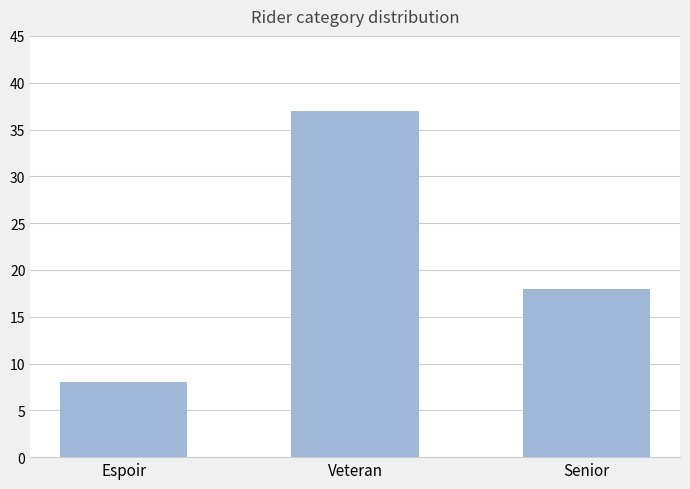

How many values are below 18?

1